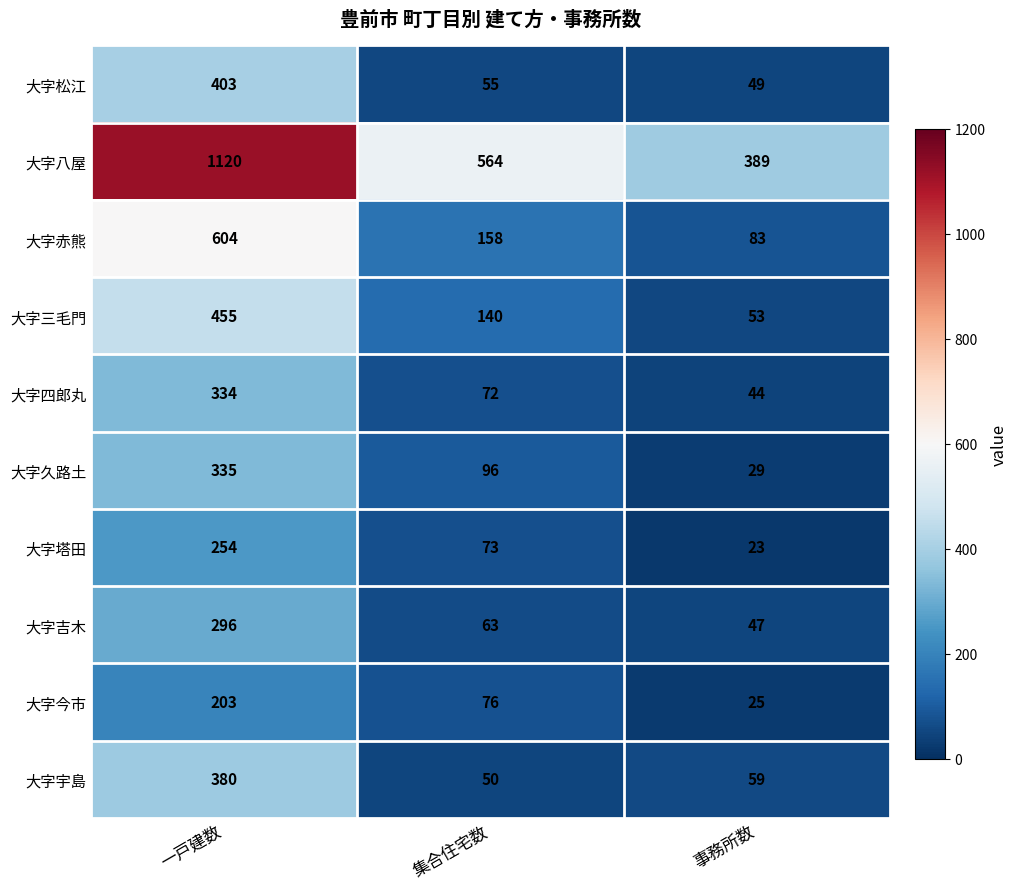

Count the number of data series in this chart.

10